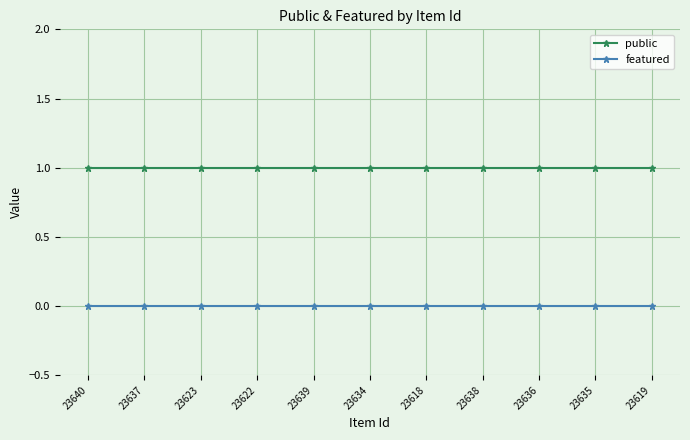

The public series shows 0 at 23636. True or false?

False